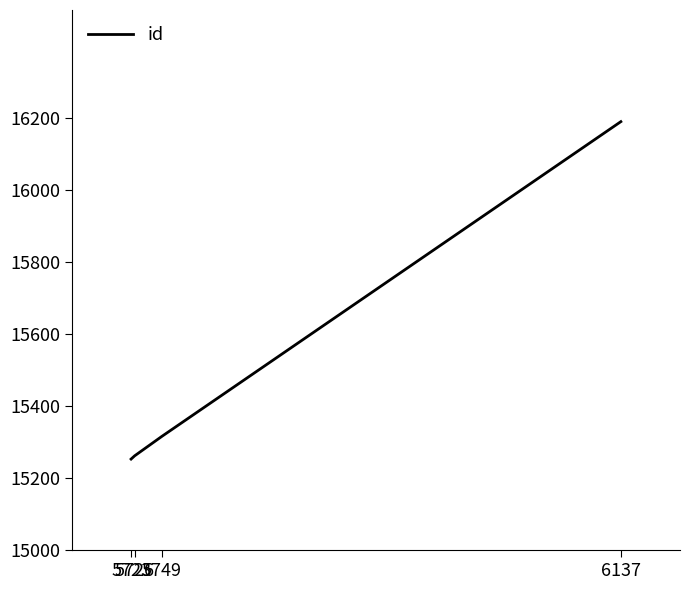

Reading left to right, extract all data points from this chart.

15253	15262	15316	16190